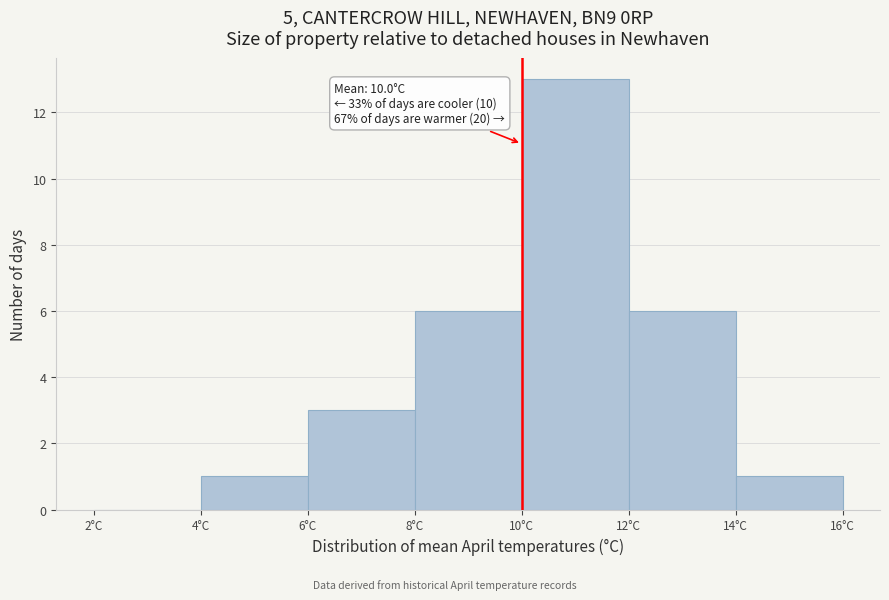

Which range on the x-axis has the tallest bar?

10 to 12